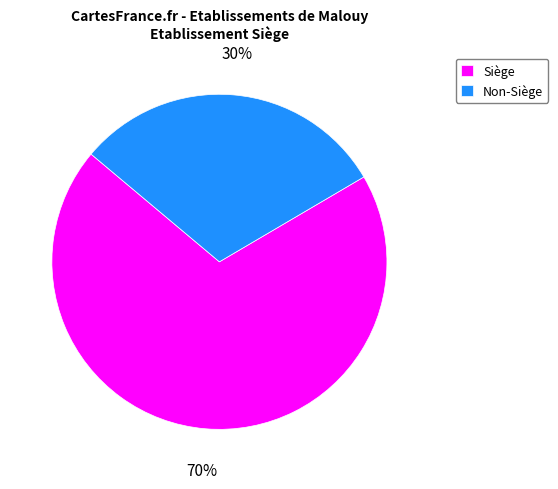

Rank the categories by value from lowest to highest.

Non-Siège, Siège